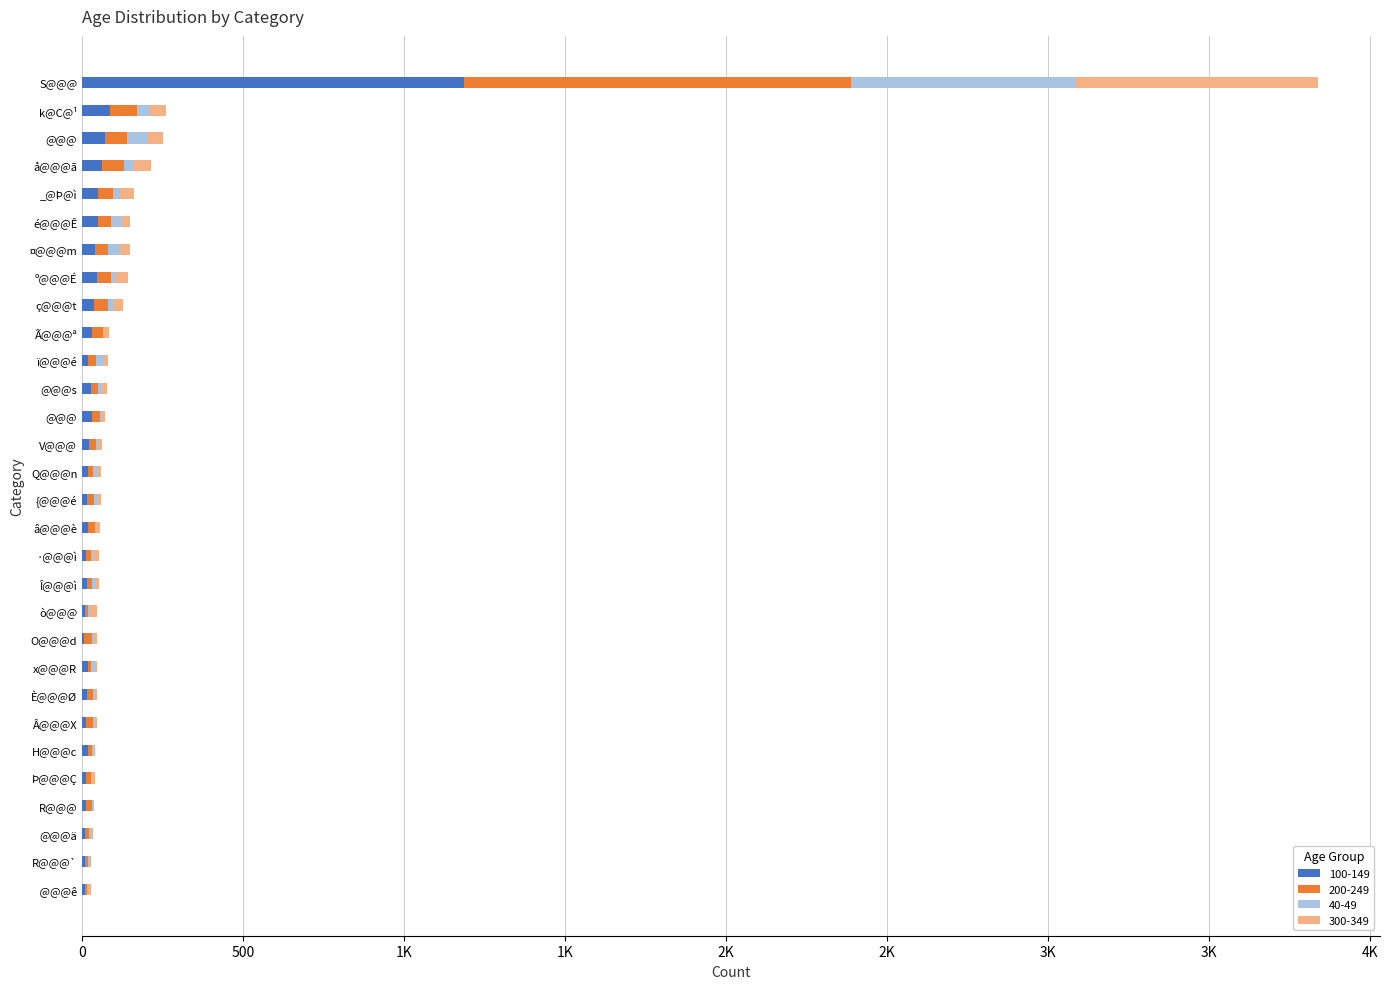

What is the total value across all series at O@@@d?

46